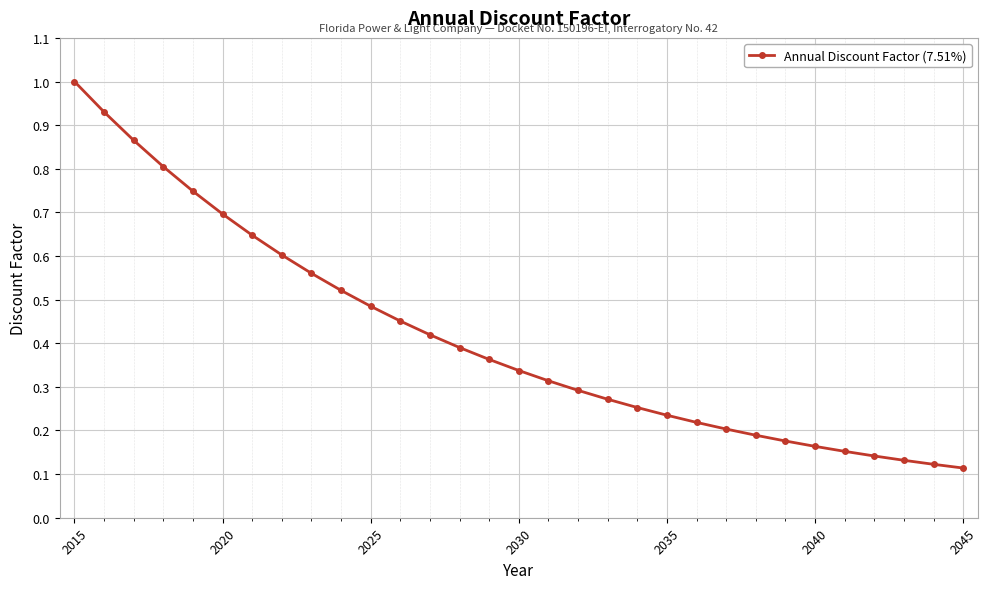

What is the sum of all values?

12.8